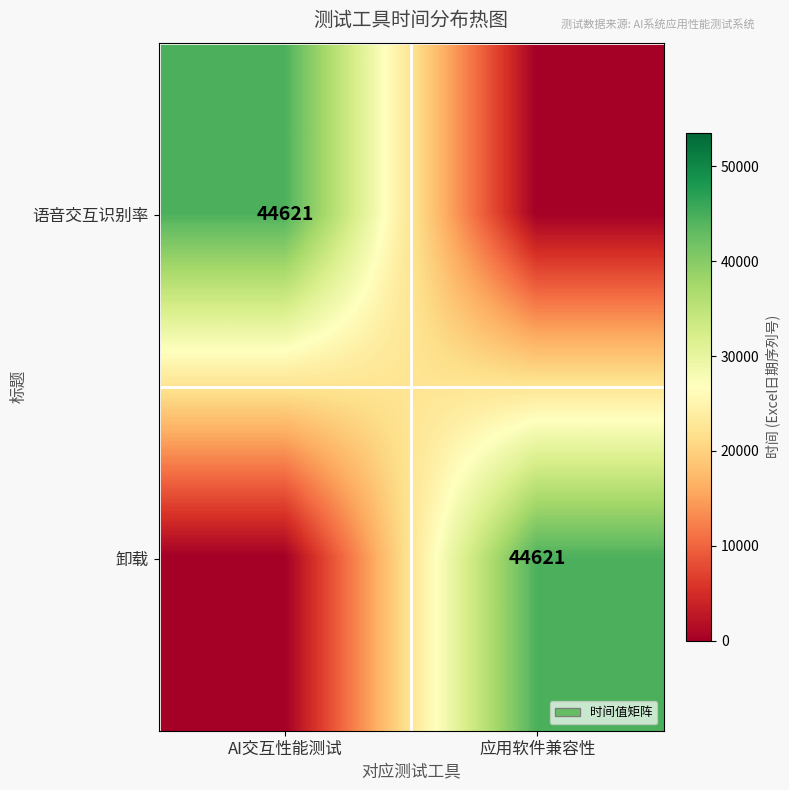

Is it true that 语音交互识别率 equals 10815 at AI交互性能测试?

False